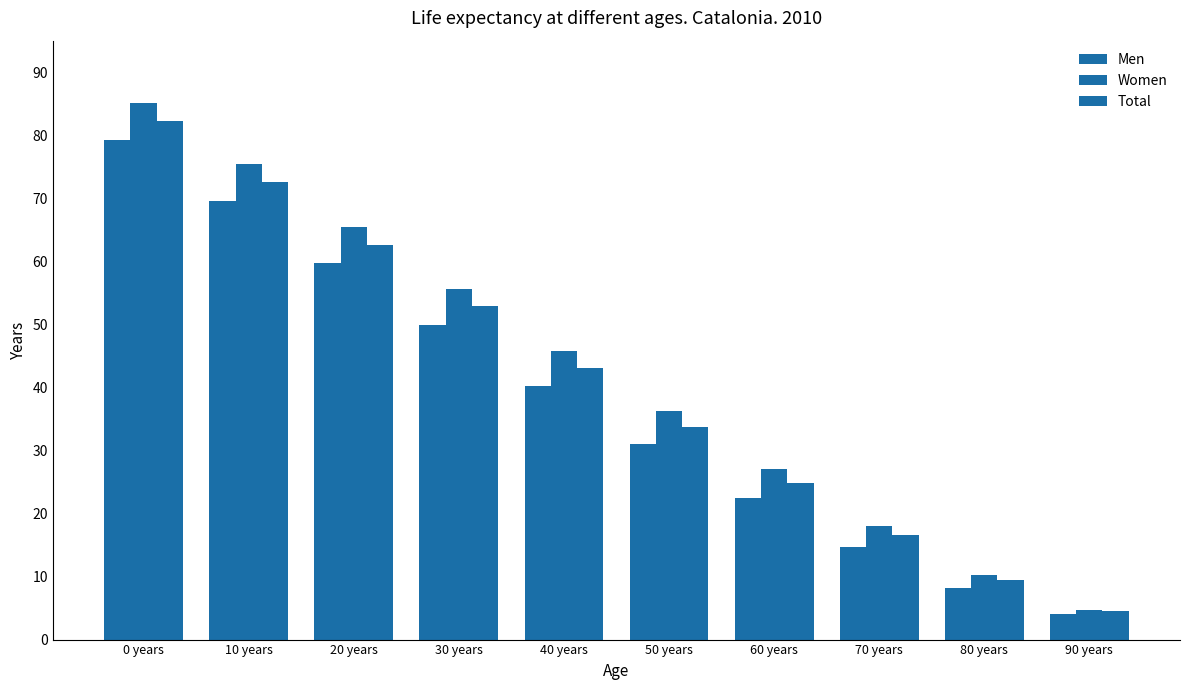

Is it true that Men equals 136.7 at 0 years?

False